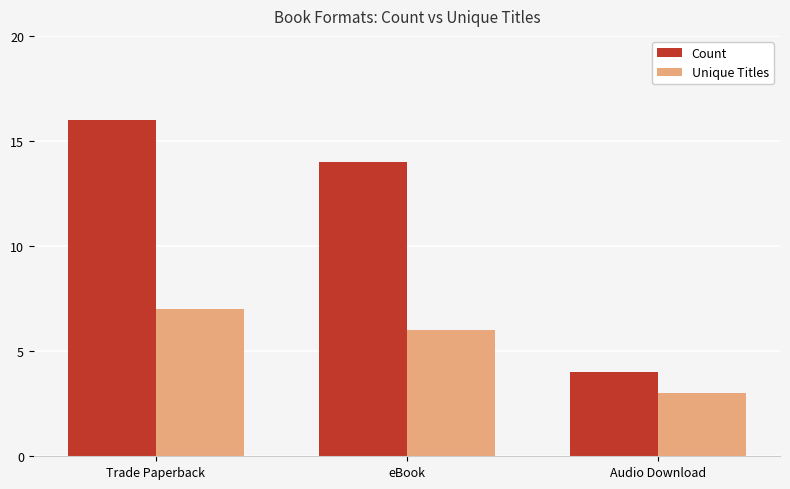

List the series in order of their peak value, lowest first.

Unique Titles, Count